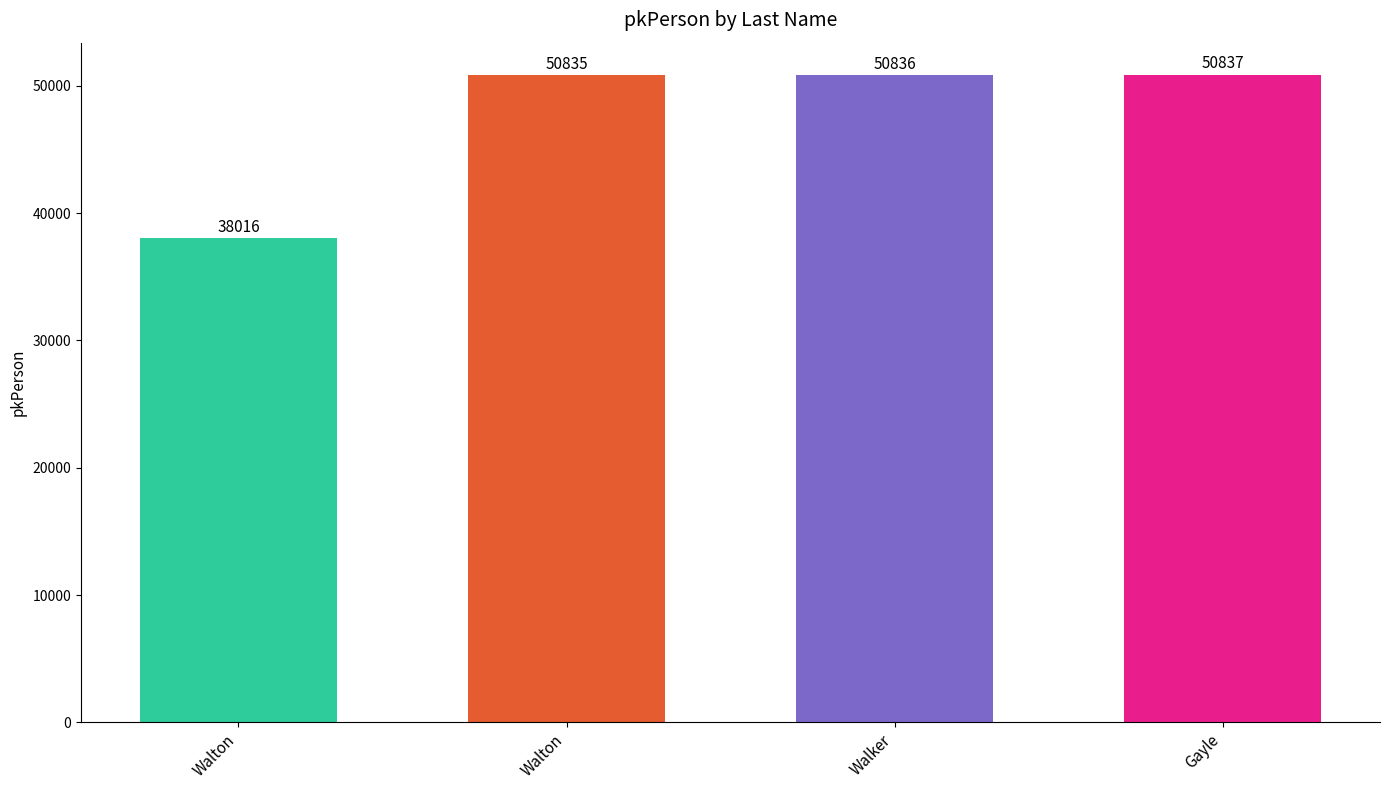

How many data points are less than 50836?

2